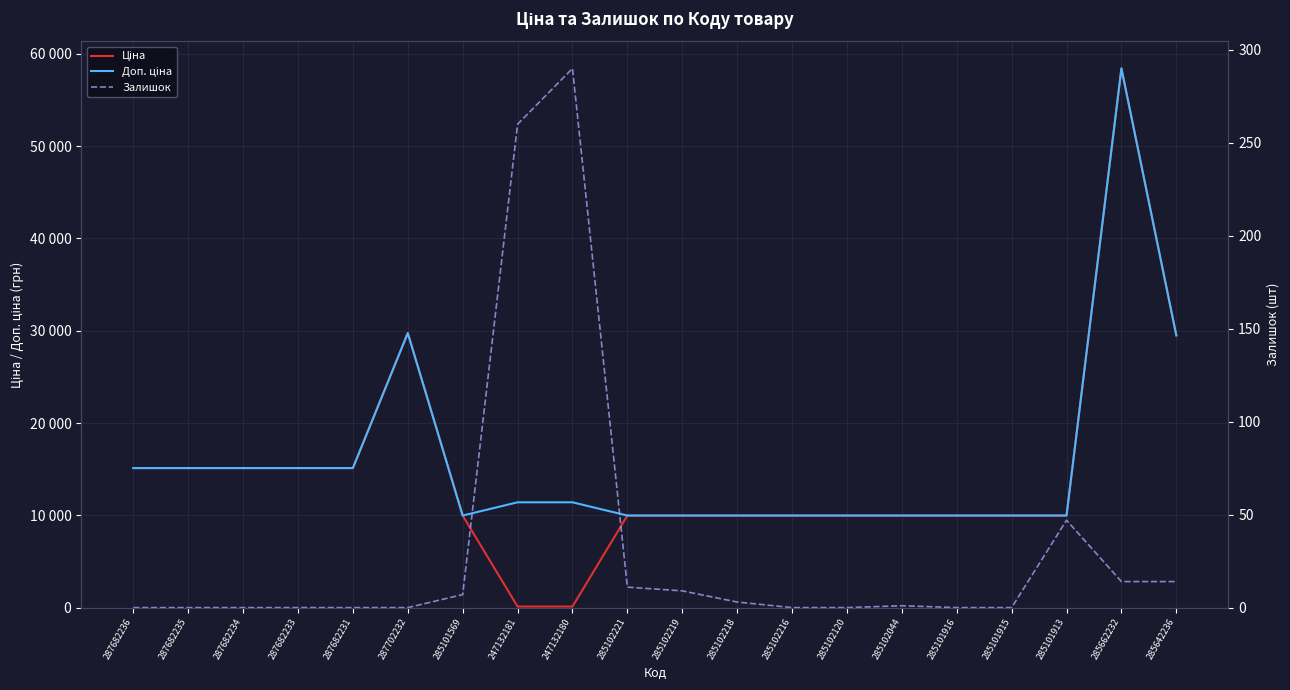

Does the chart have visible grid lines?

Yes